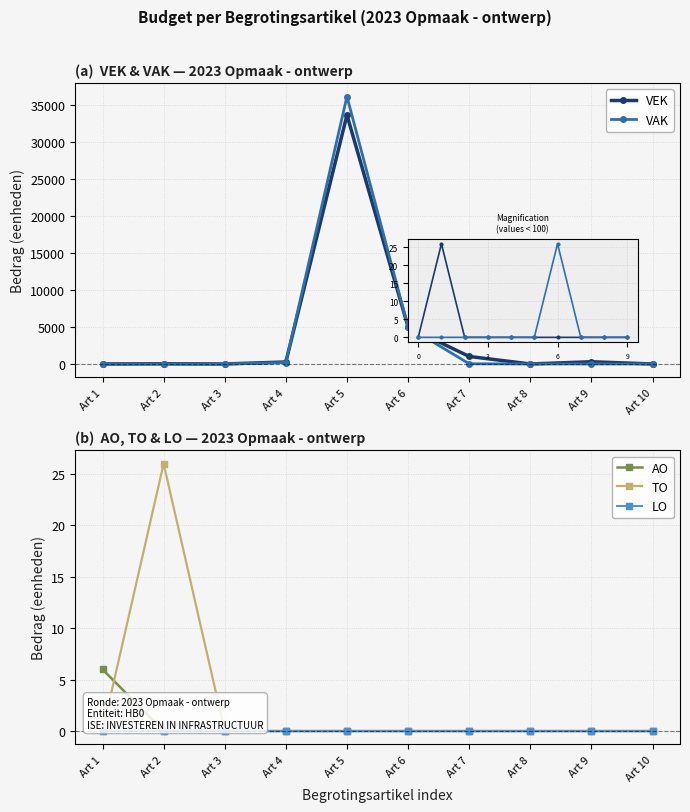

How many lines are shown in the chart?

5